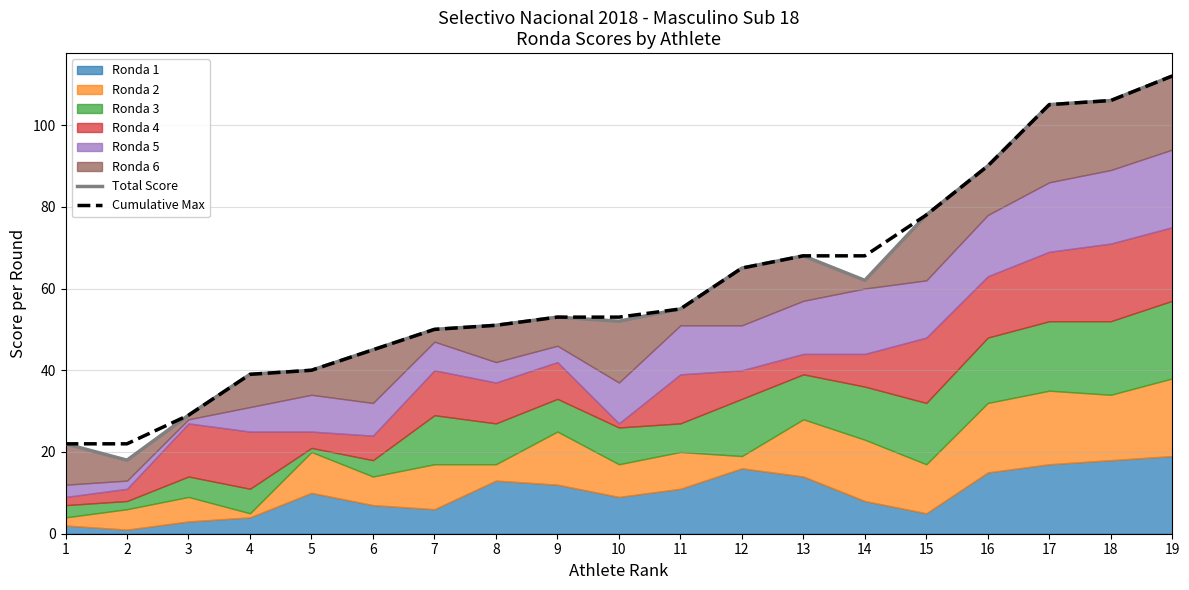

Between 1 and 5, which series saw the biggest shift?

Total Score